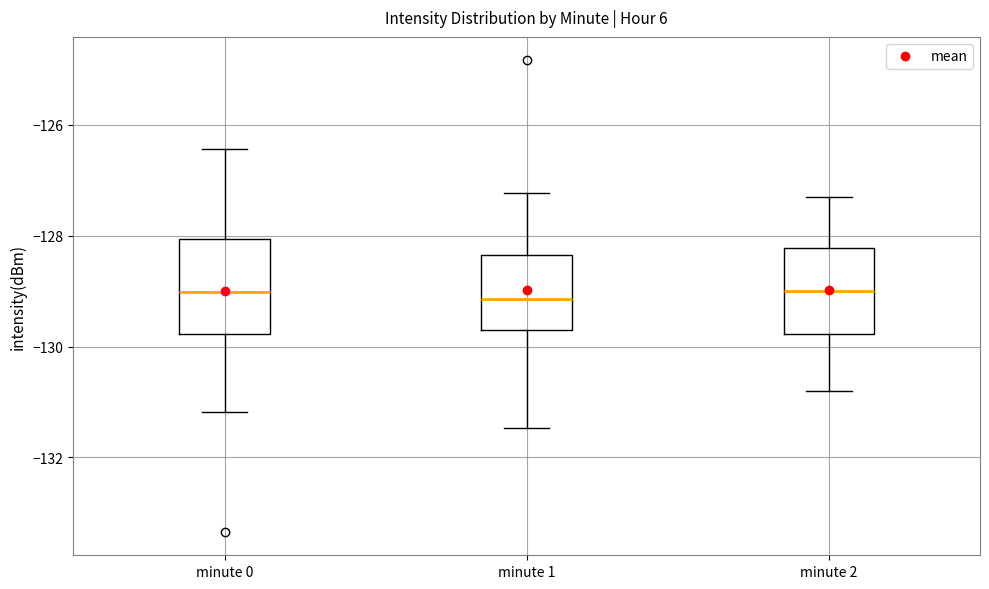

Reading left to right, read every box against the y-axis: the position of its median line, the range the box covers, and the ends of its whiskers. The values are not printed on the chart, so give them approximately, as read against the axis.

minute 0: median -129.0, box -129.8 to -128.0, whiskers -131.2 to -126.4
minute 1: median -129.2, box -129.6 to -128.4, whiskers -131.4 to -127.2
minute 2: median -129.0, box -129.8 to -128.2, whiskers -130.8 to -127.2